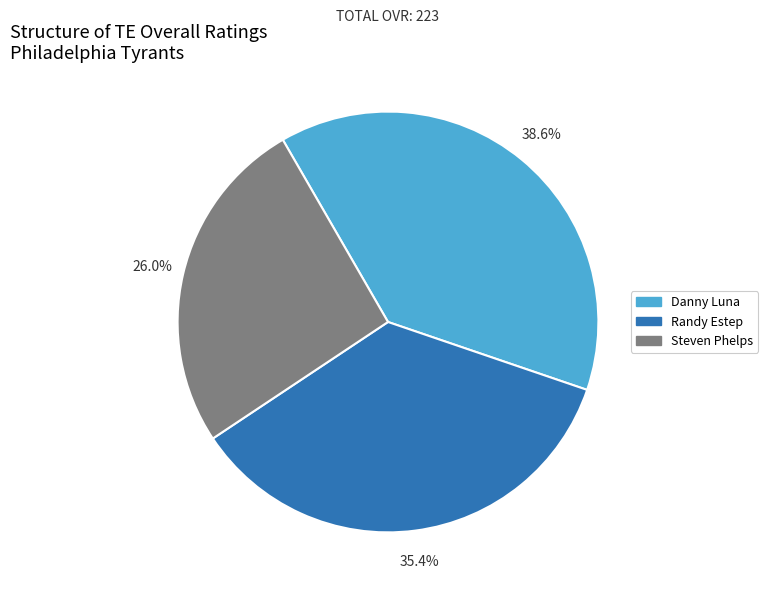

Approximately how many times larger is the value at Steven Phelps compared to Danny Luna?

0.7